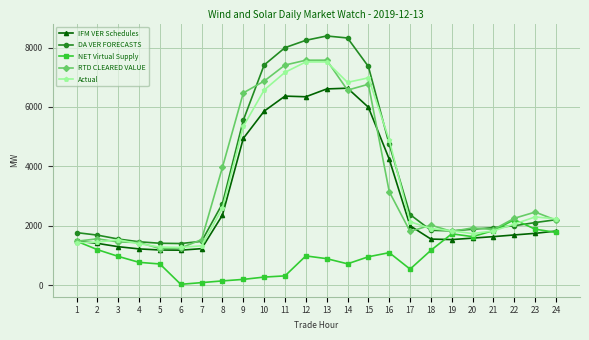

What is the sum of the Actual values at 12 and 8?

10104.2